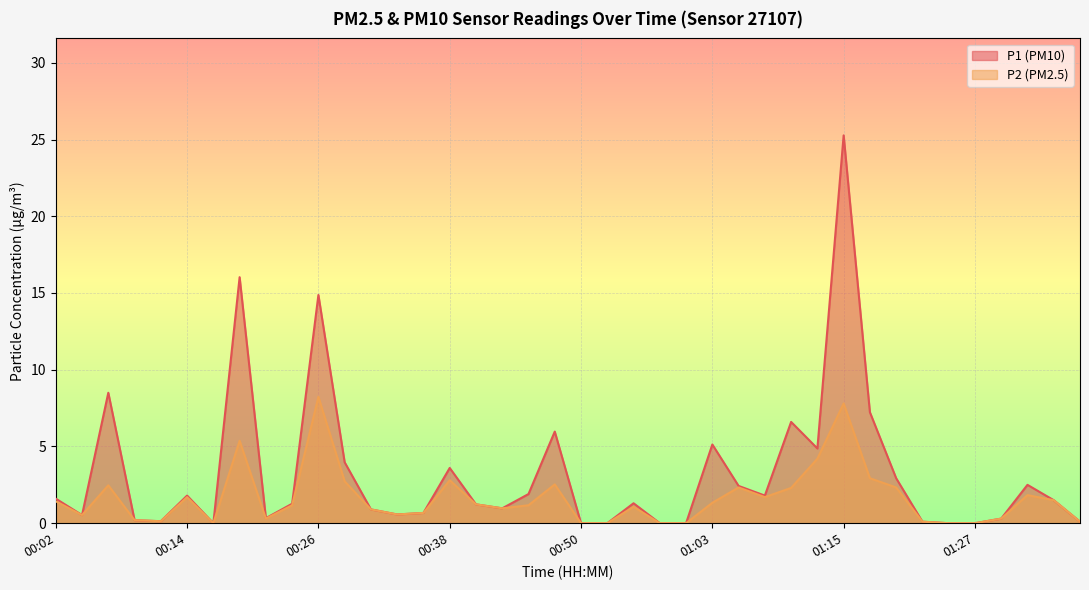

What is the approximate value of P2 at 00:48?

2.5